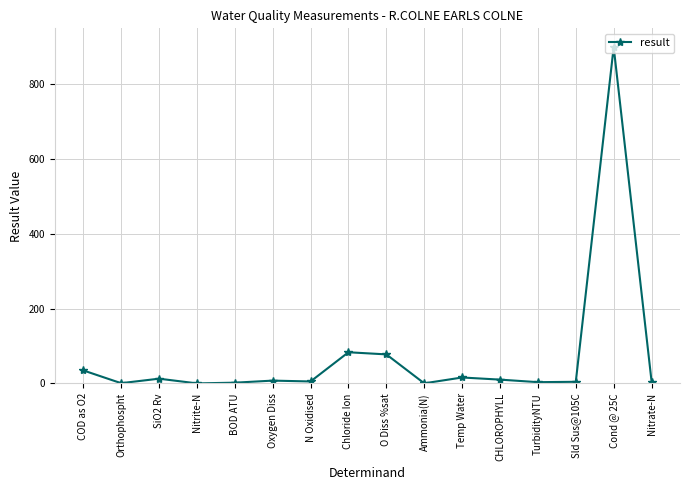

The value at COD as O2 is 35.0. True or false?

True